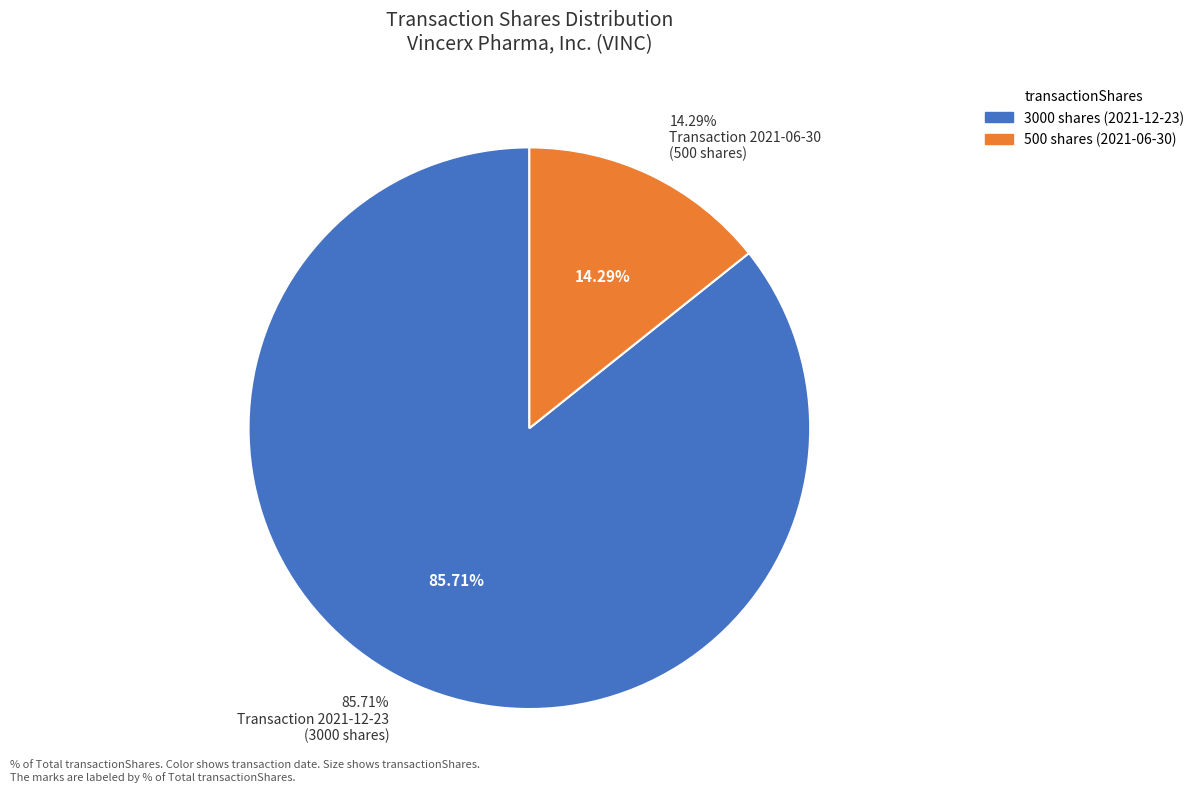

Is it true that 500 is 28% of the pie?

False